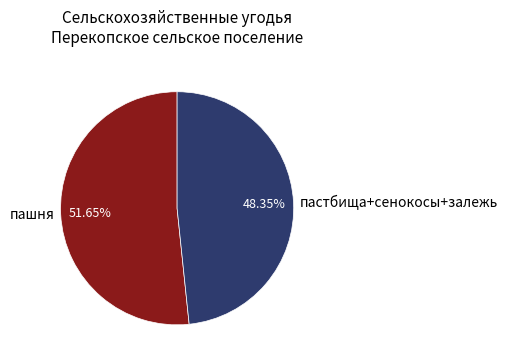

Rank the categories by value from lowest to highest.

пастбища+сенокосы+залежь, пашня